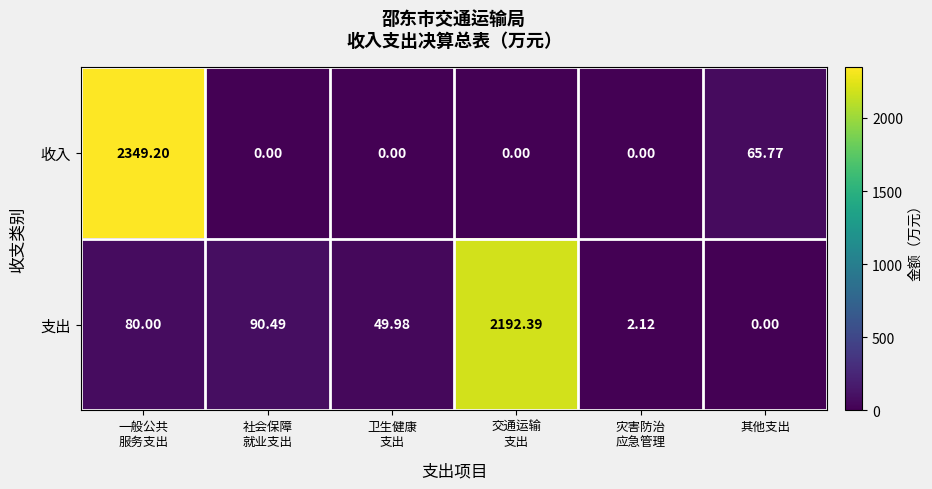

At which label is 收入 closest to 1174?

其他支出